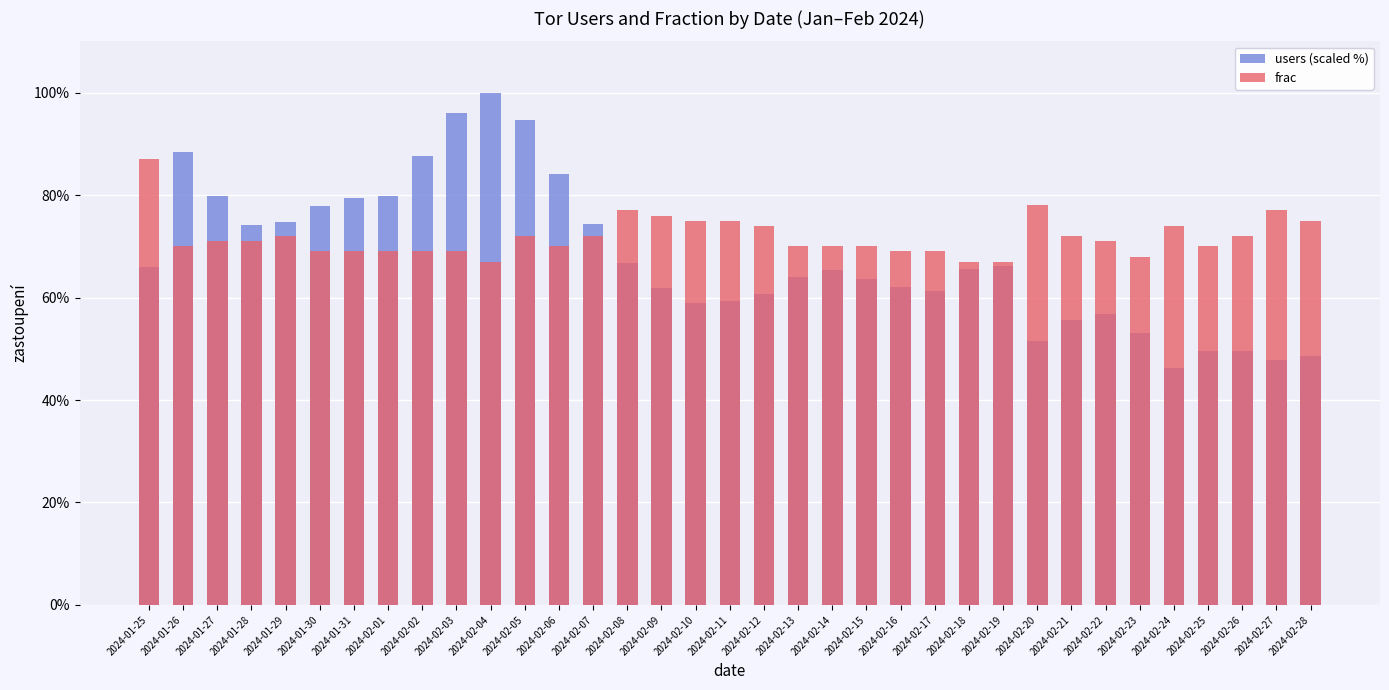

Reading right to left, extract all data points from this chart.

users (scaled %): 48.6	47.8	49.6	49.6	46.2	53.0	56.7	55.6	51.5	66.2	65.6	61.2	62.0	63.5	65.4	64.1	60.8	59.2	59.0	62.0	66.8	74.4	84.1	94.7	100.0	95.9	87.6	79.8	79.4	77.9	74.8	74.2	79.9	88.4	65.9
frac: 75.0	77.0	72.0	70.0	74.0	68.0	71.0	72.0	78.0	67.0	67.0	69.0	69.0	70.0	70.0	70.0	74.0	75.0	75.0	76.0	77.0	72.0	70.0	72.0	67.0	69.0	69.0	69.0	69.0	69.0	72.0	71.0	71.0	70.0	87.0